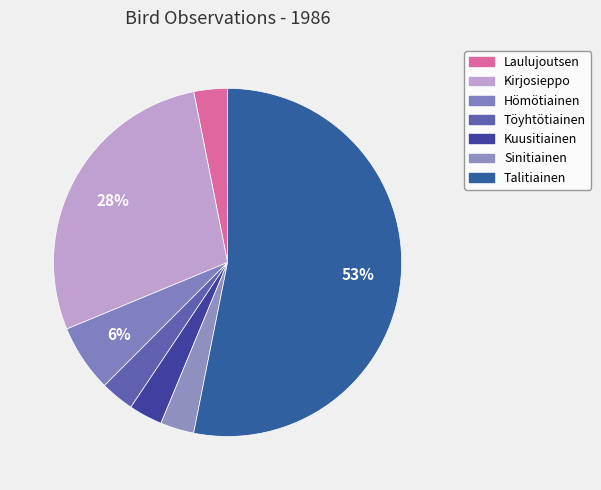

Does Talitiainen account for over 50% of the chart?

Yes